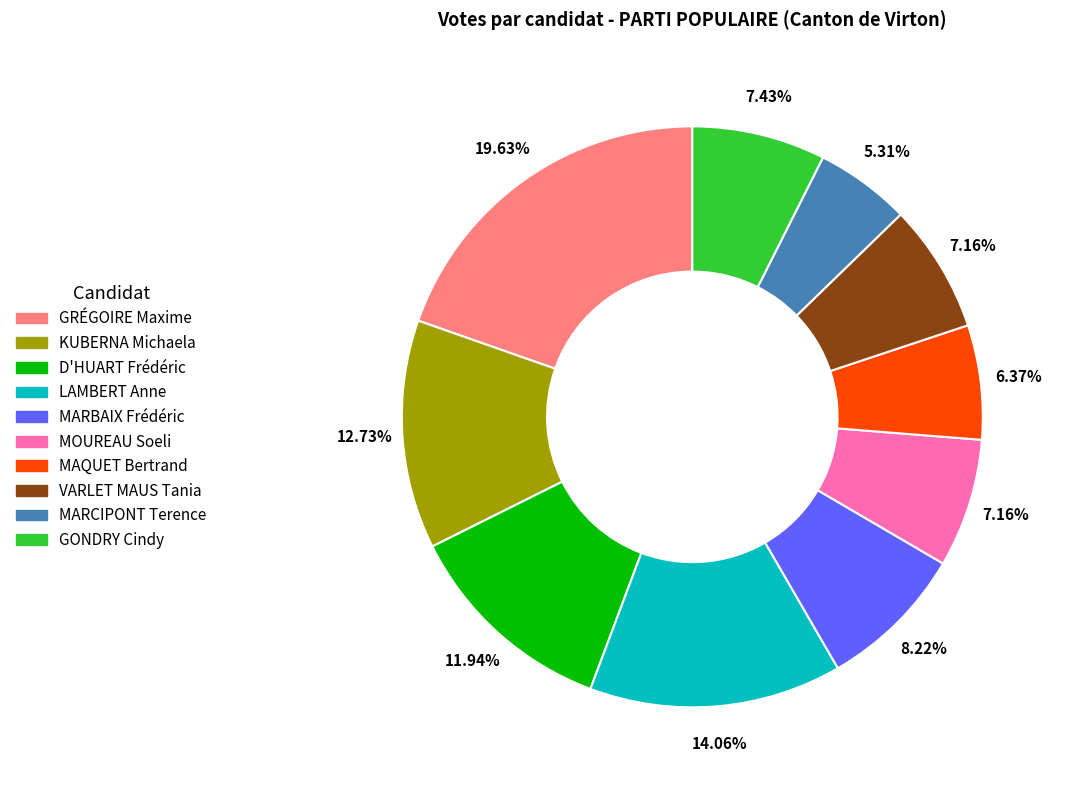

Does GONDRY Cindy represent more than half of the total?

No